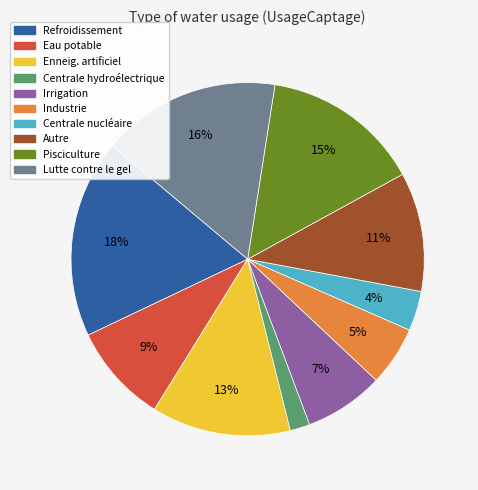

Between Pisciculture and Industrie, which is larger?

Pisciculture